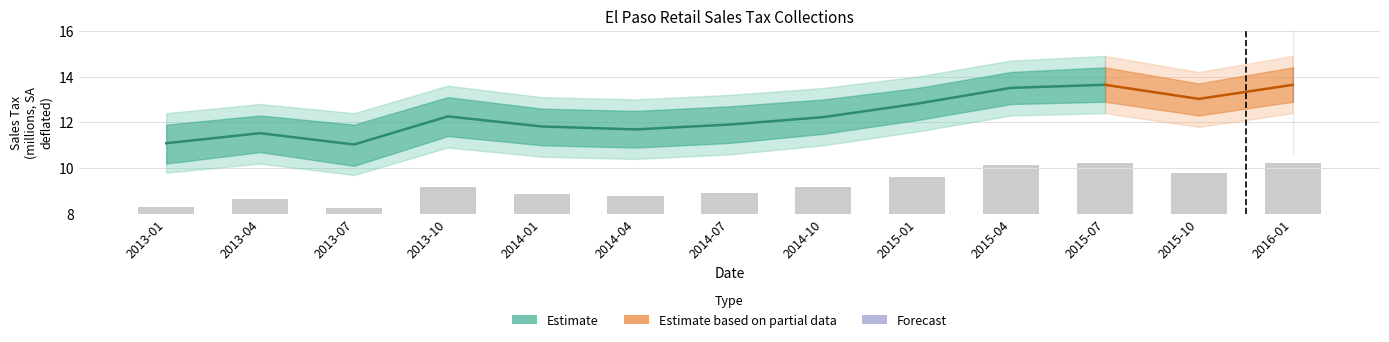

What is the smallest value displayed?

8.3